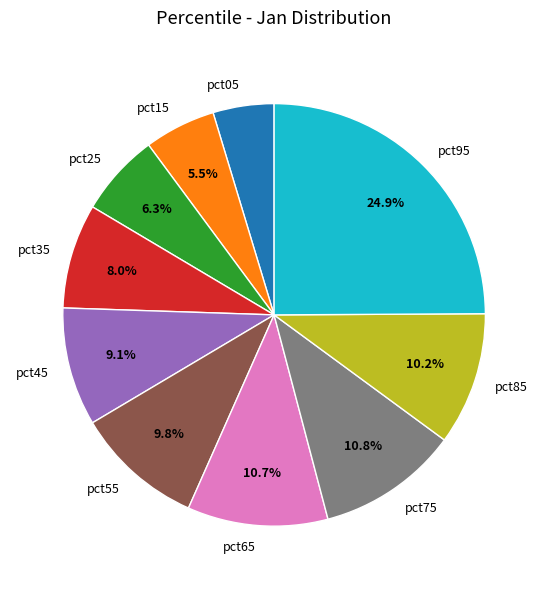

Is there a majority slice in this chart?

No